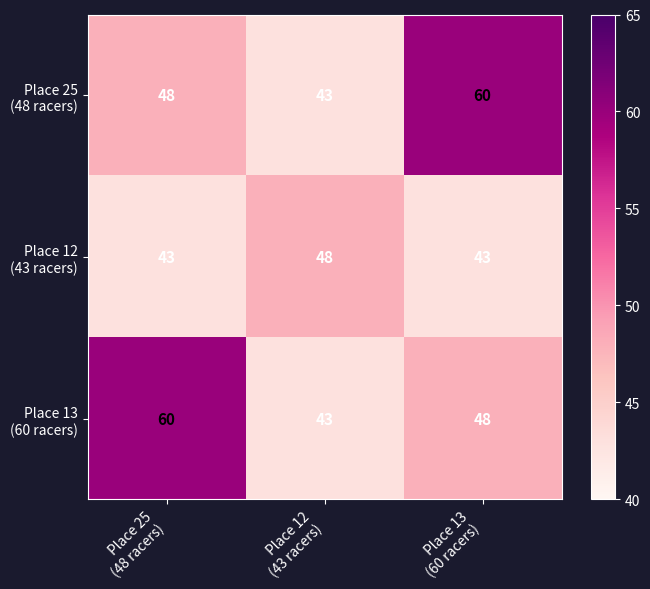

What is the maximum value shown in the chart?

60